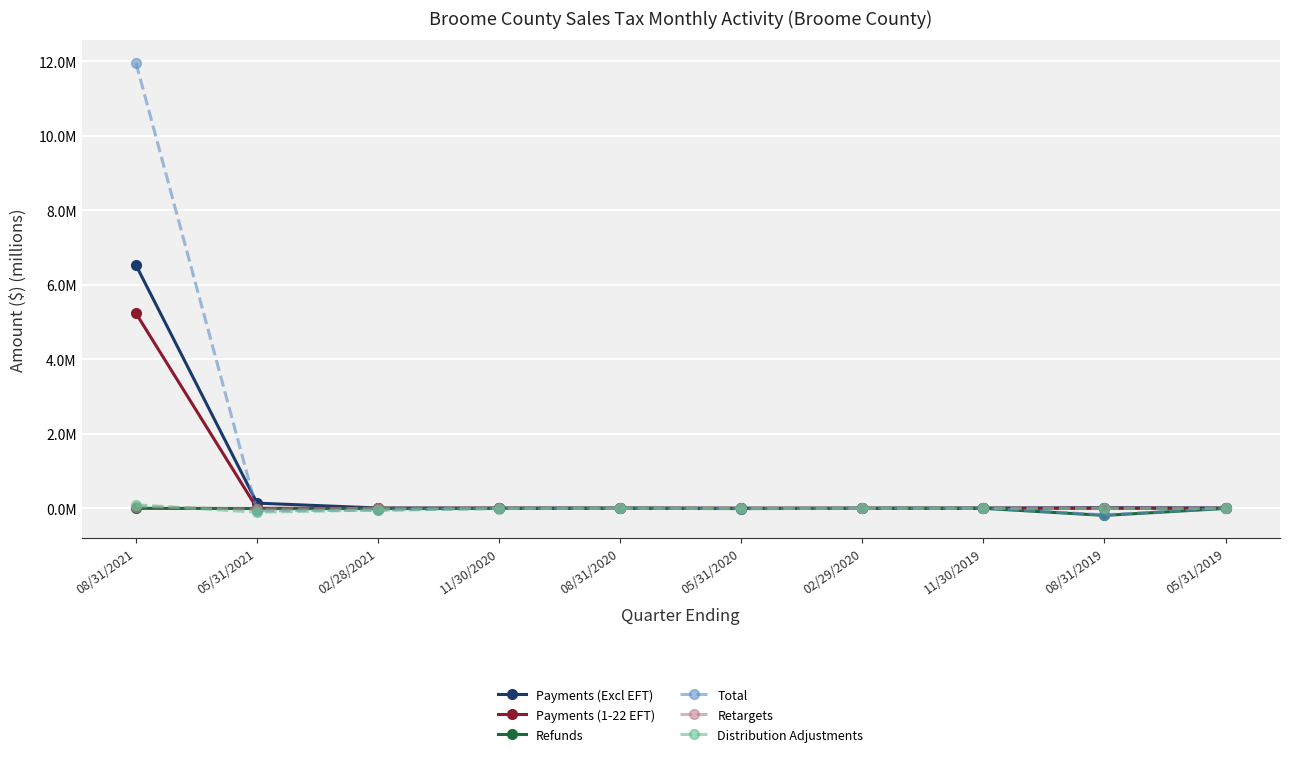

Is this an area chart (filled region under the line)?

No